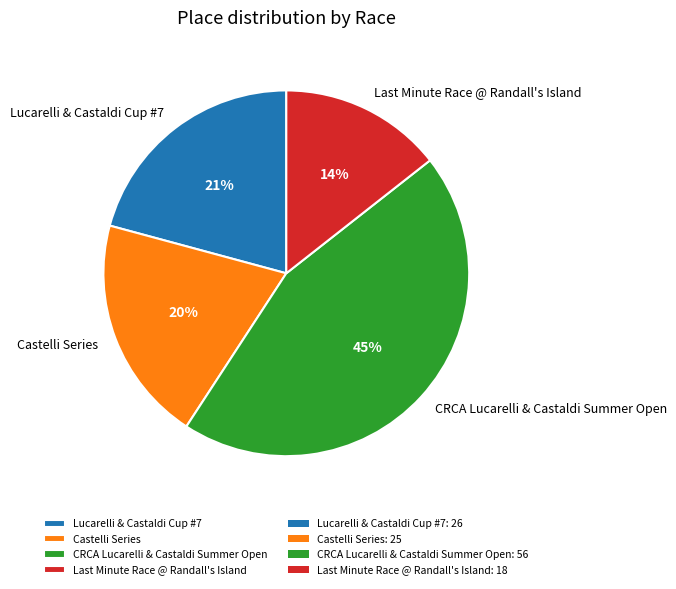

Rank the categories by value from lowest to highest.

Last Minute Race @ Randall's Island, Castelli Series, Lucarelli & Castaldi Cup #7, CRCA Lucarelli & Castaldi Summer Open